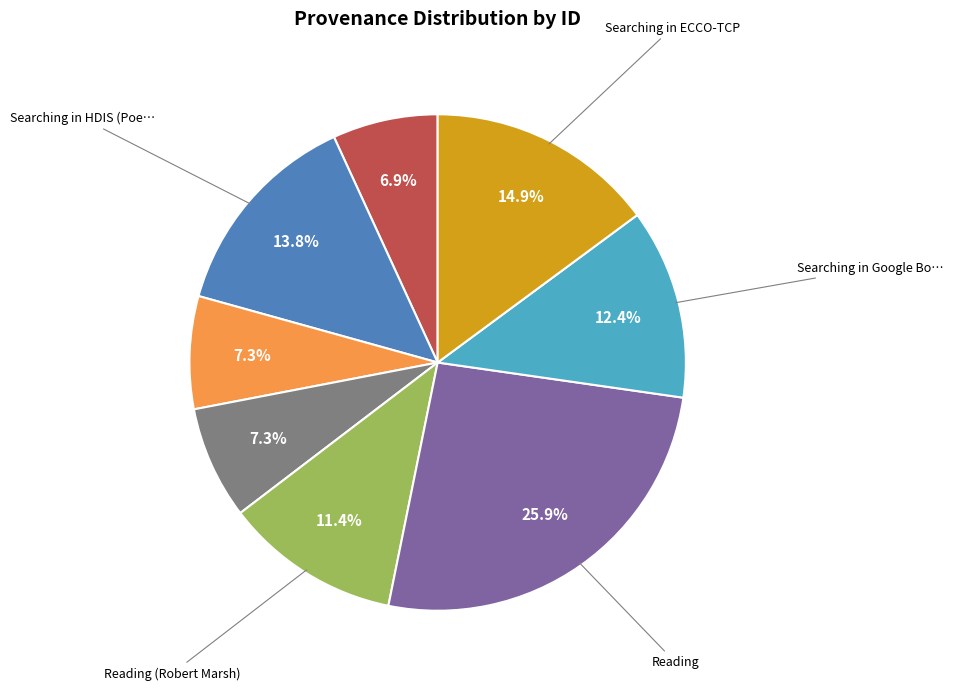

Is there any slice that represents more than half of the pie?

No